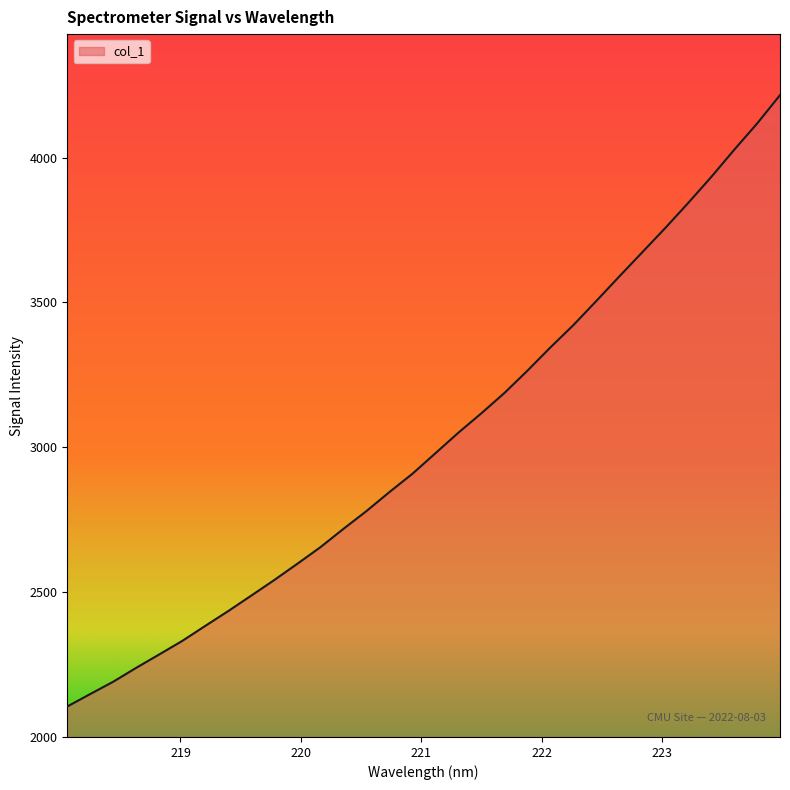

Does the chart display data point markers on the line(s)?

No